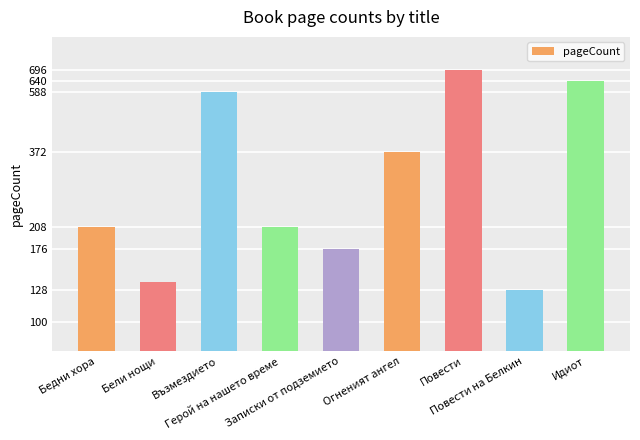

Between Повести на Белкин and Огненият ангел, which is larger?

Огненият ангел